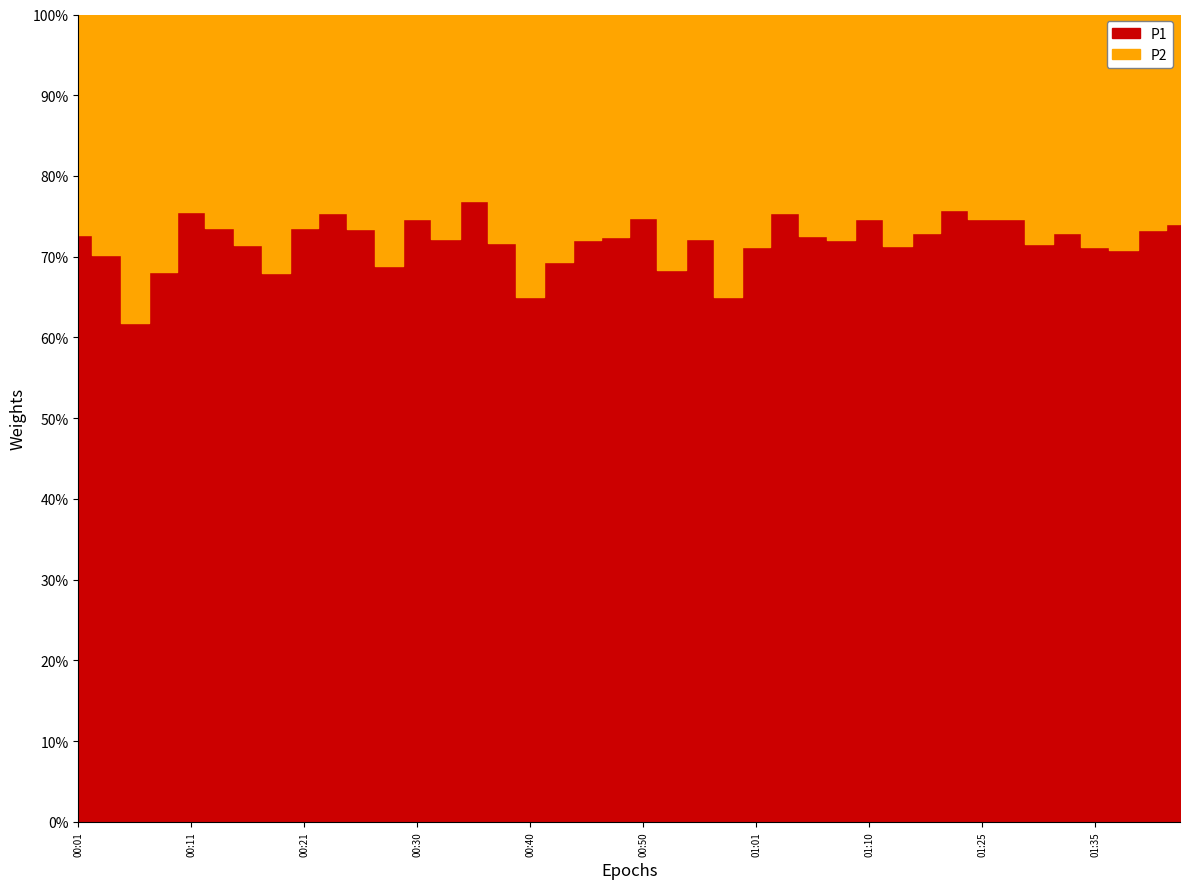

What are all the series names shown in the legend?

P1, P2